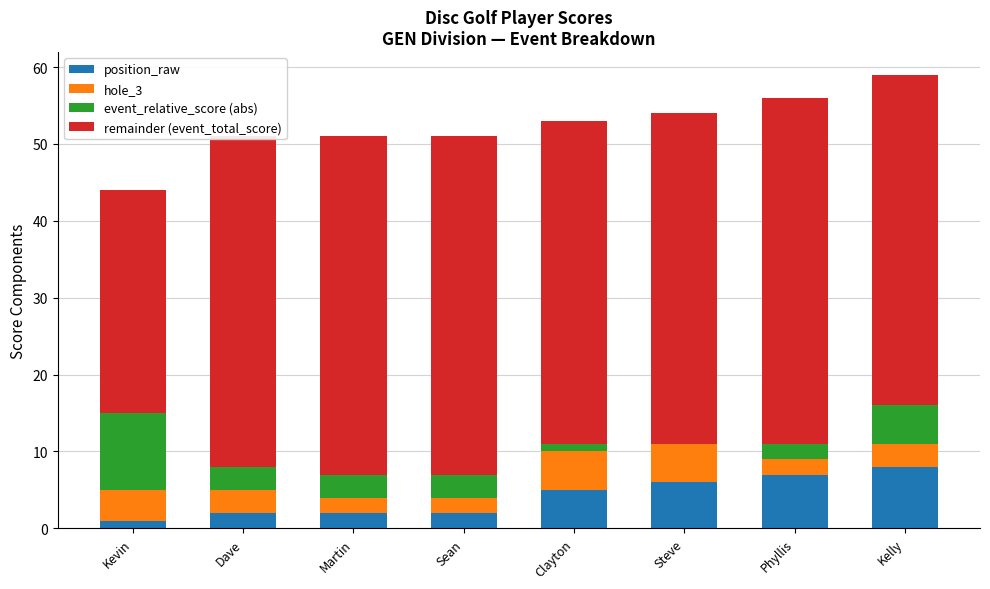

What is the highest value of the position_raw series?

8